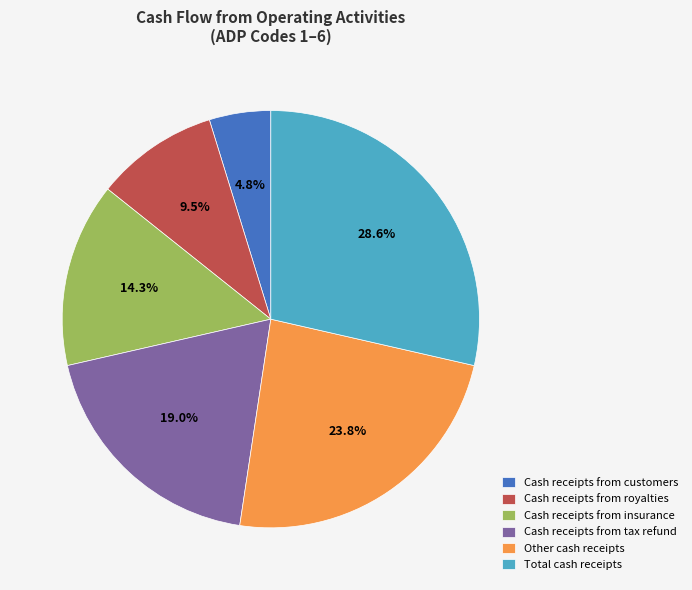

What percentage is the Cash receipts from customers slice, to the nearest percent?

5%